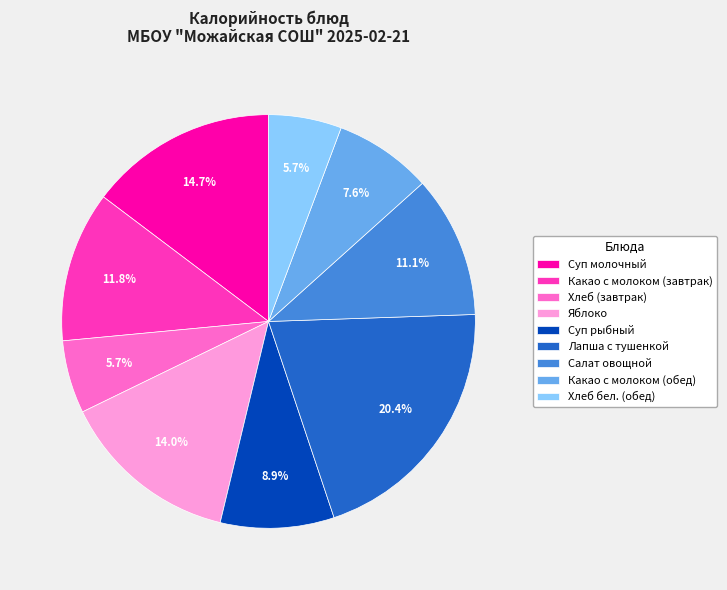

Does Суп рыбный account for over 50% of the chart?

No